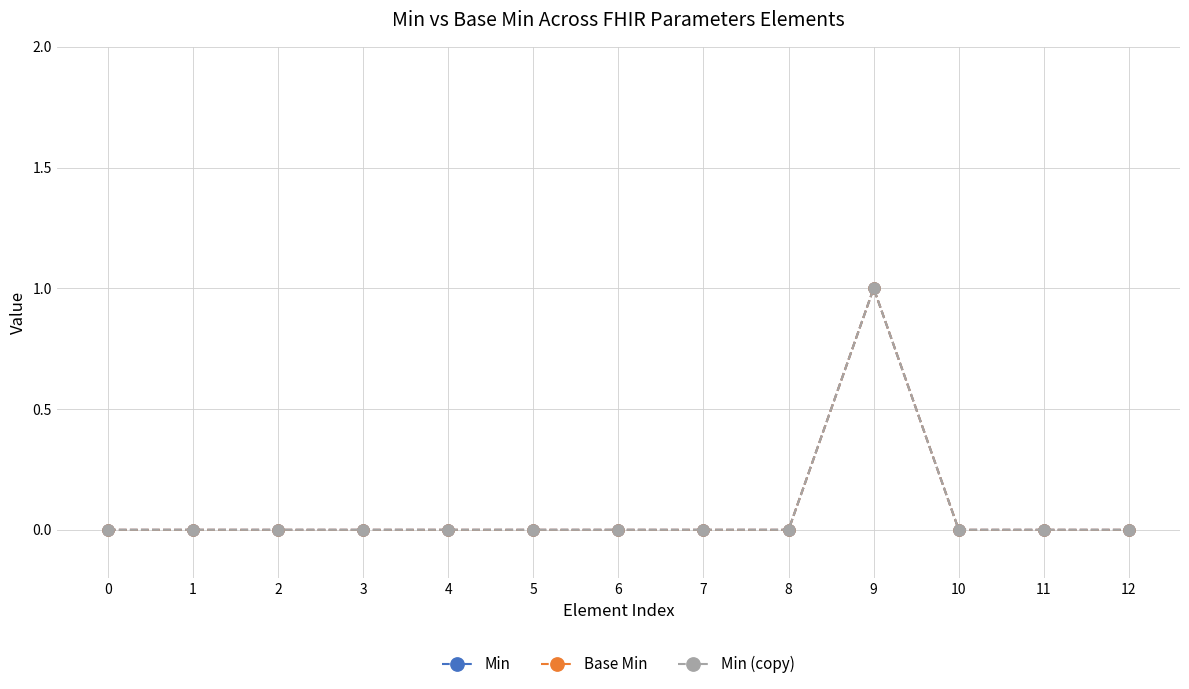

Is this an area chart (filled region under the line)?

No